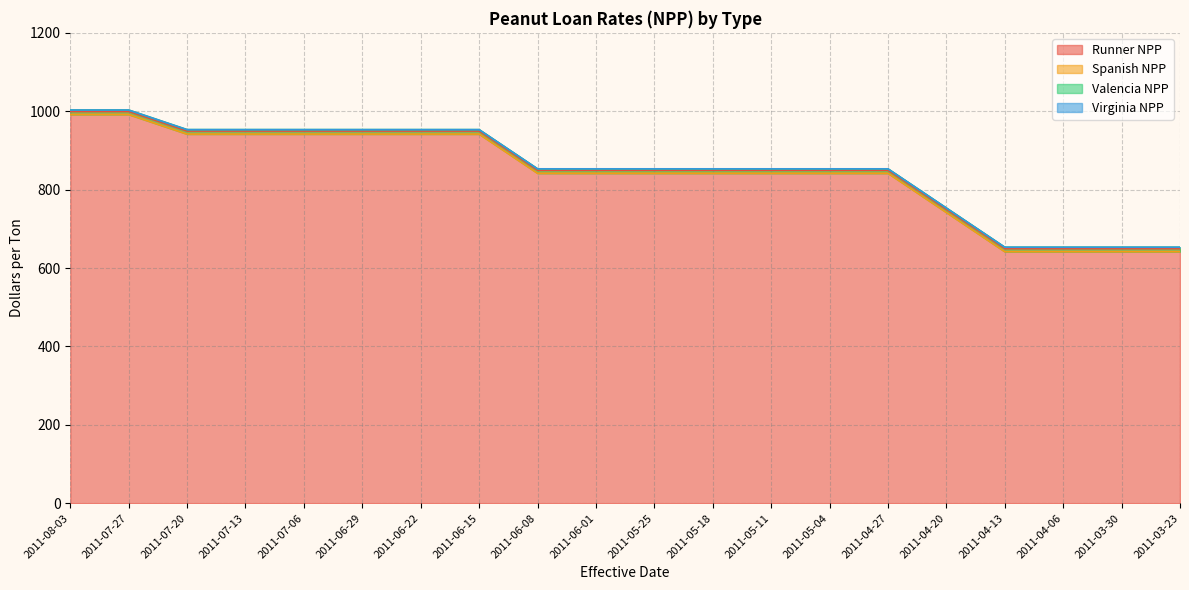

Which series has the widest spread of values?

Runner NPP